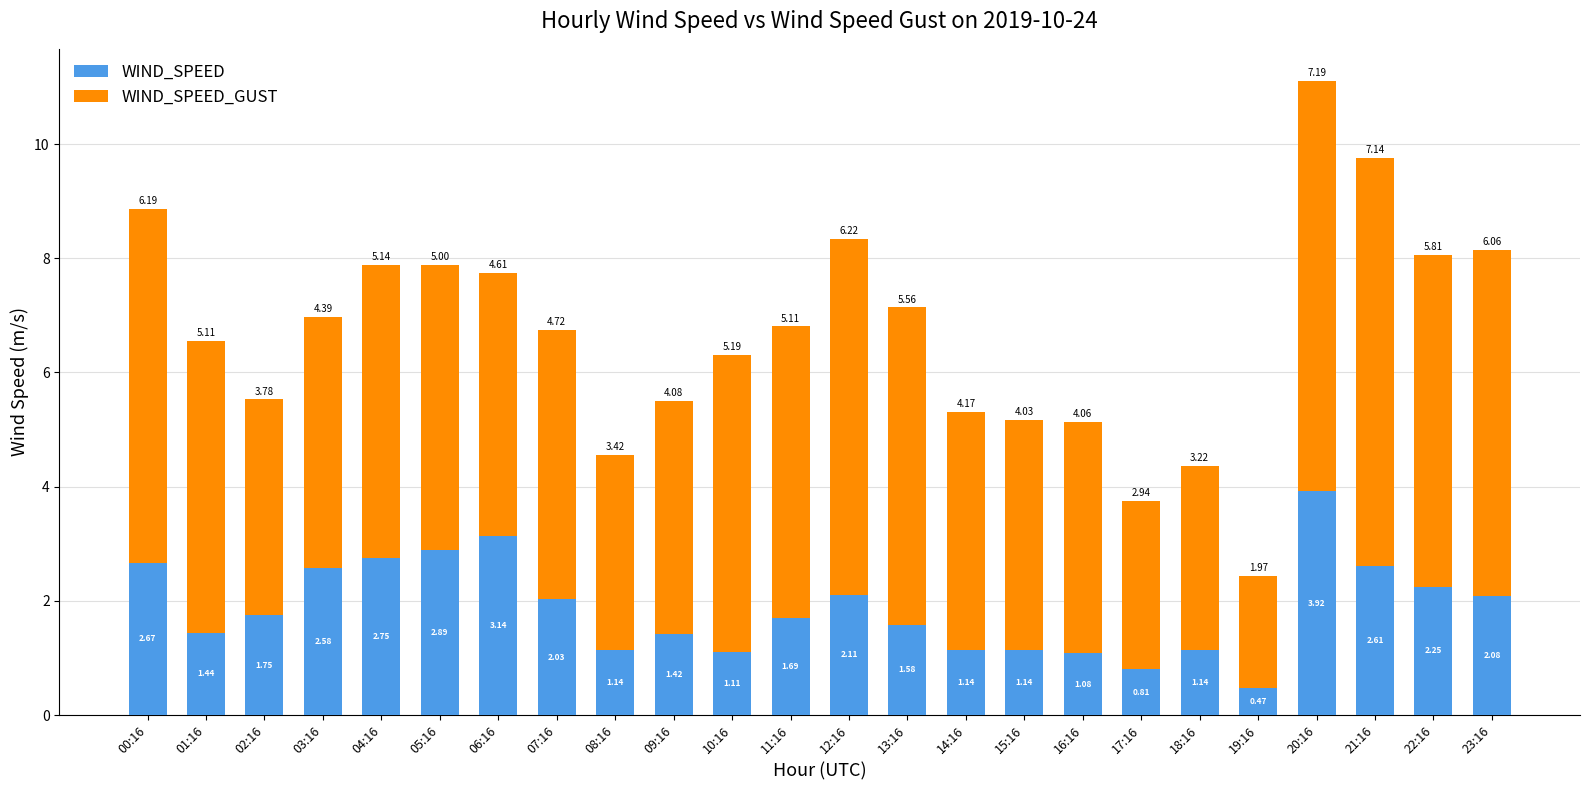

What is the total value across all series at 06:16?

7.8